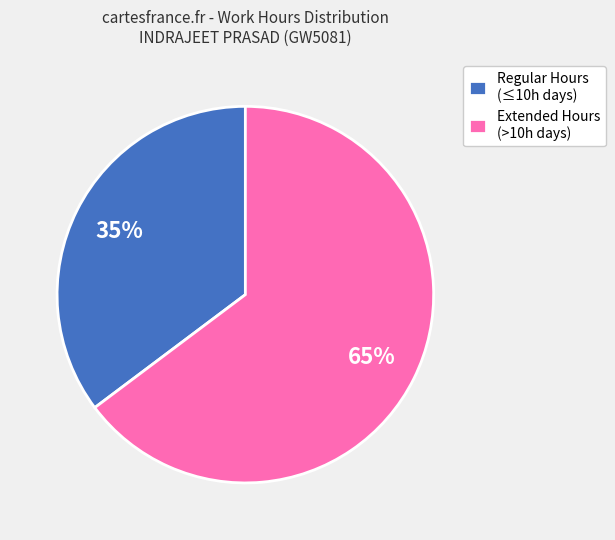

Is Extended Hours (>10h days) the majority of the pie?

Yes